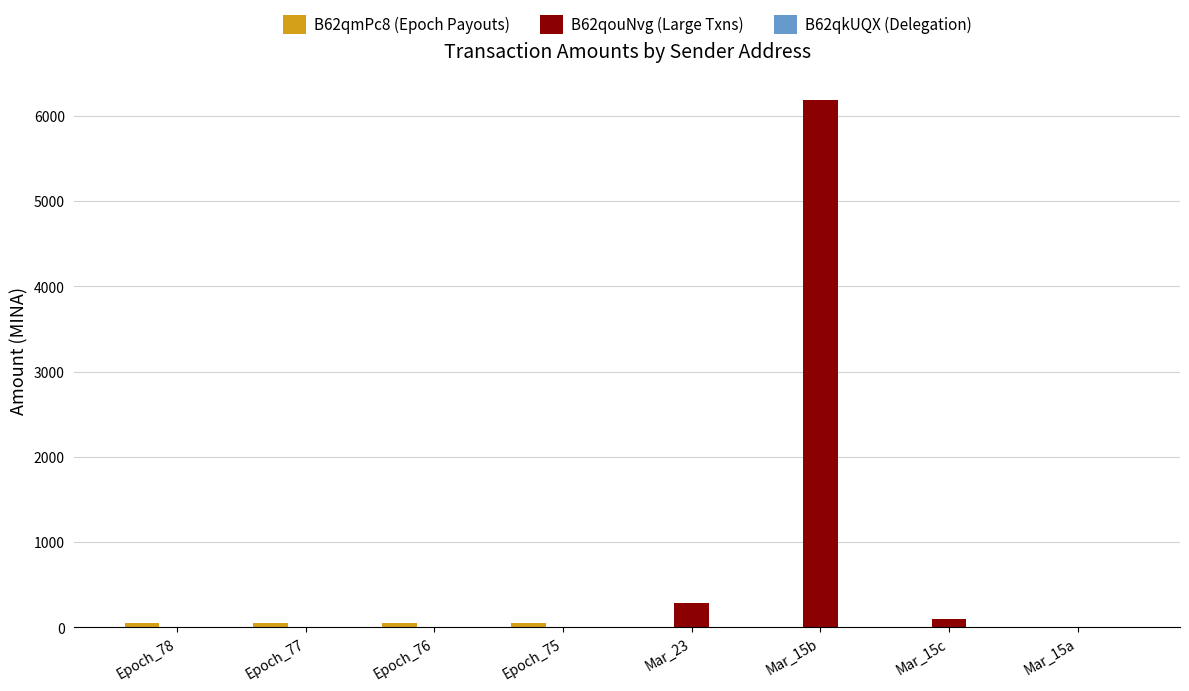

Which label corresponds to the largest value in the chart?

Mar_15b